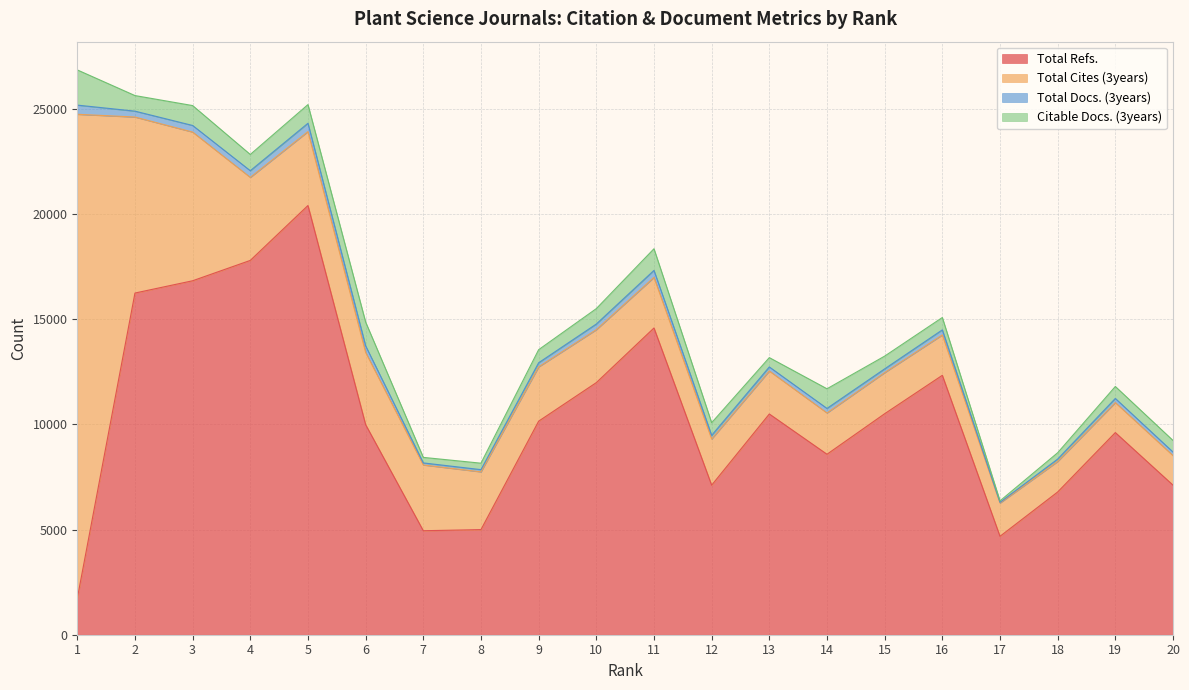

Which has a higher value, 20 or 12?

20